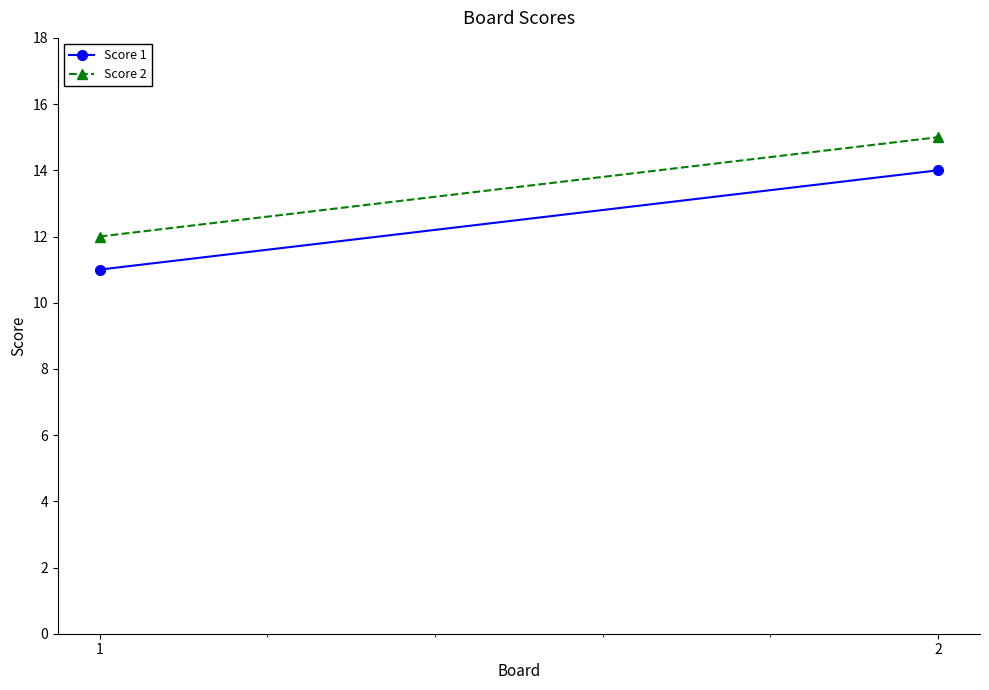

How many Score 1 values are between 11 and 14?

2